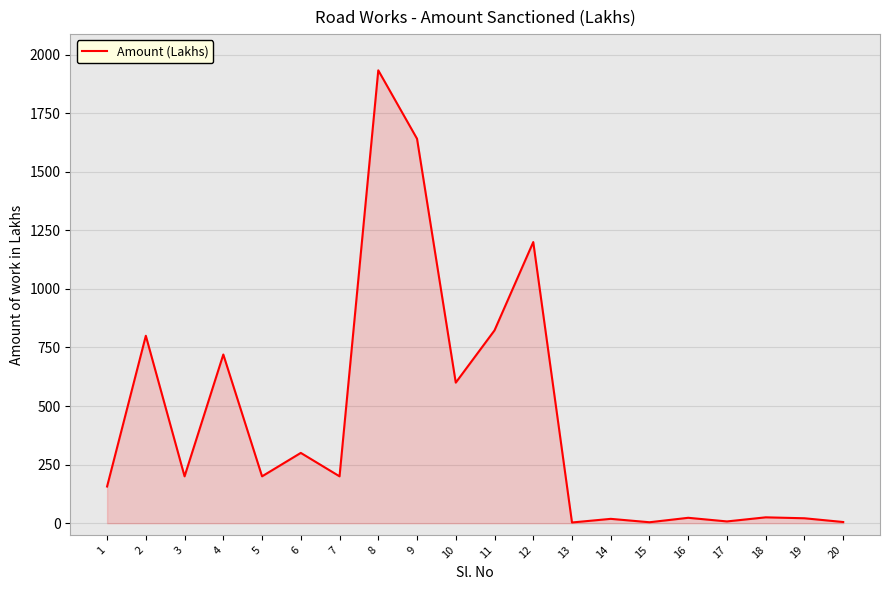

The value at 11 is 1225.5. True or false?

False